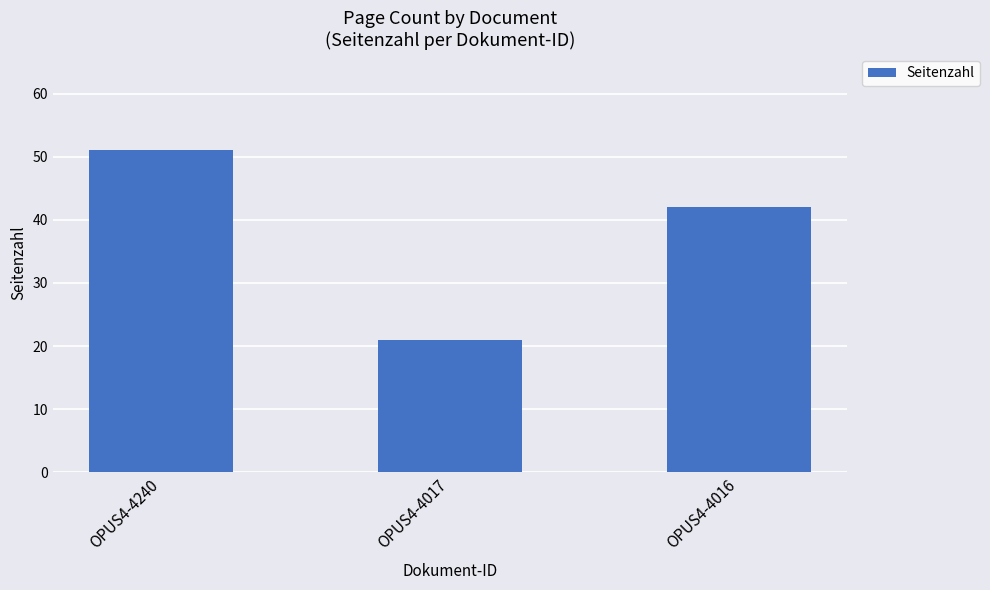

What is the value of the 3rd bar from the left?

42